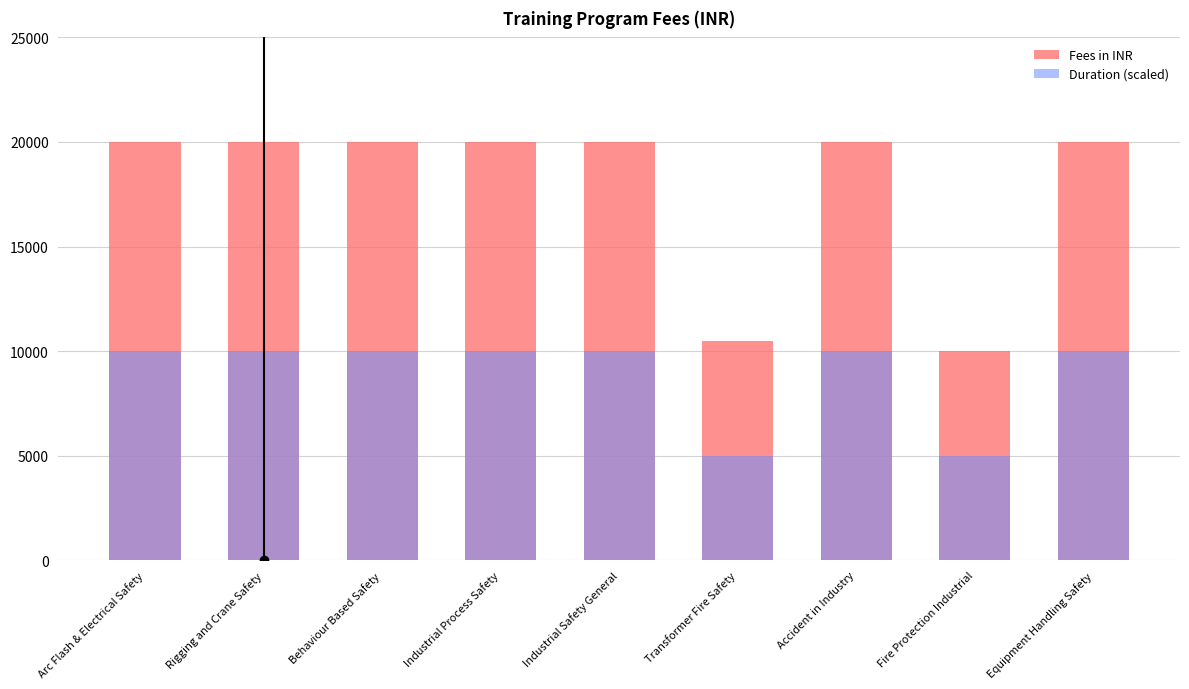

How many bars are there in total?

18